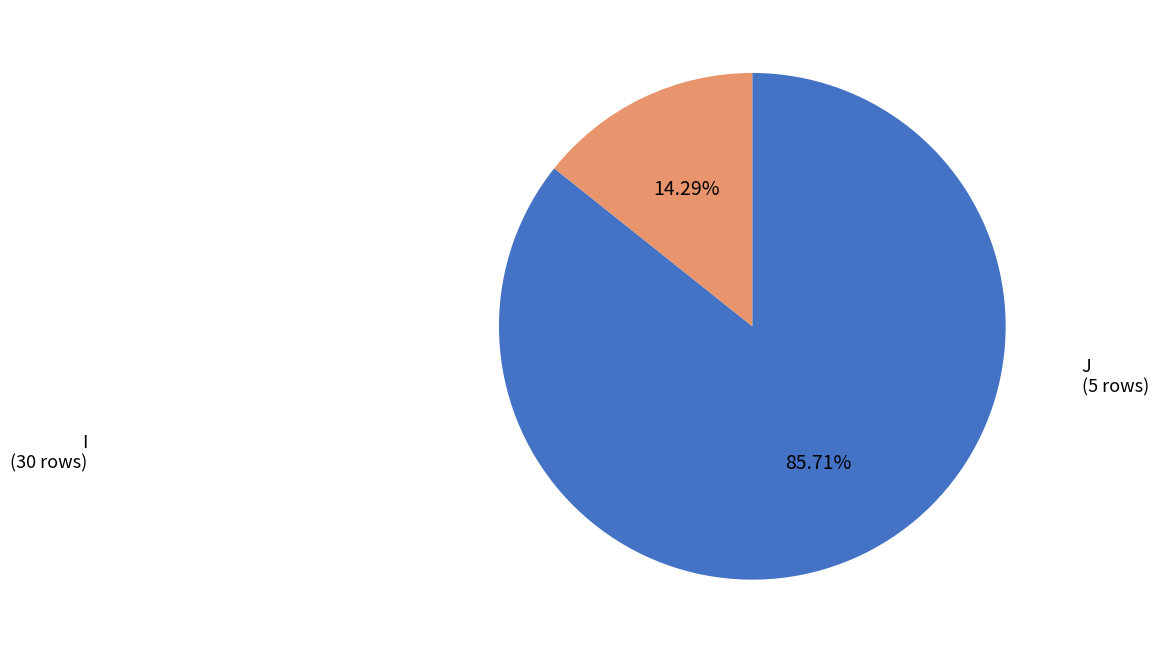

Rank the categories by value from lowest to highest.

J, I